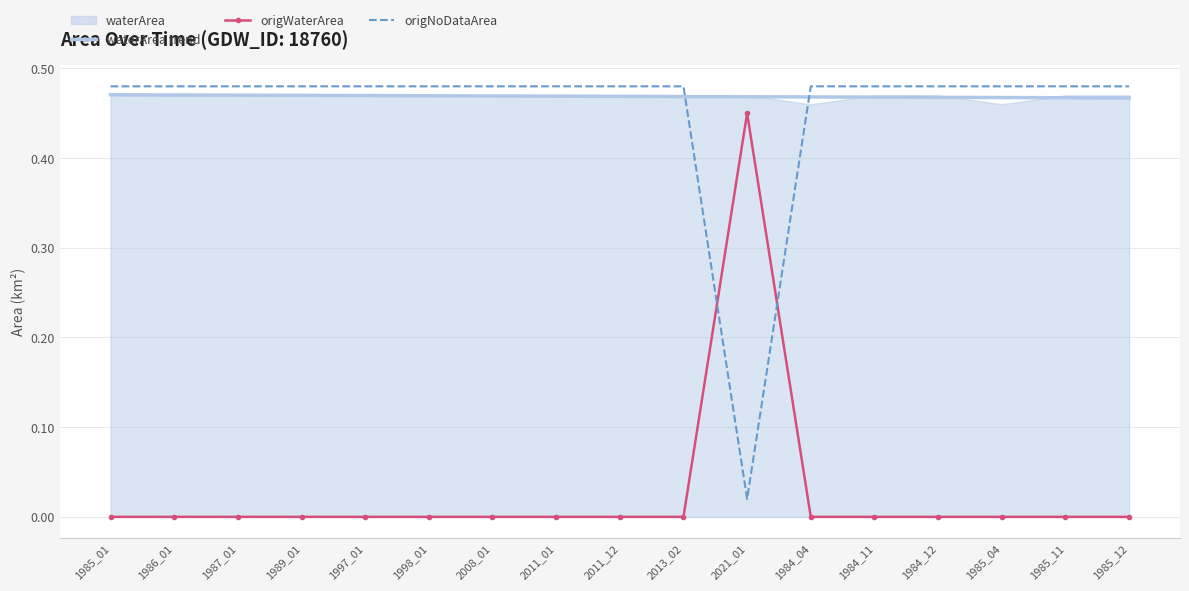

At which category is the sum across all series the highest?

1985_01